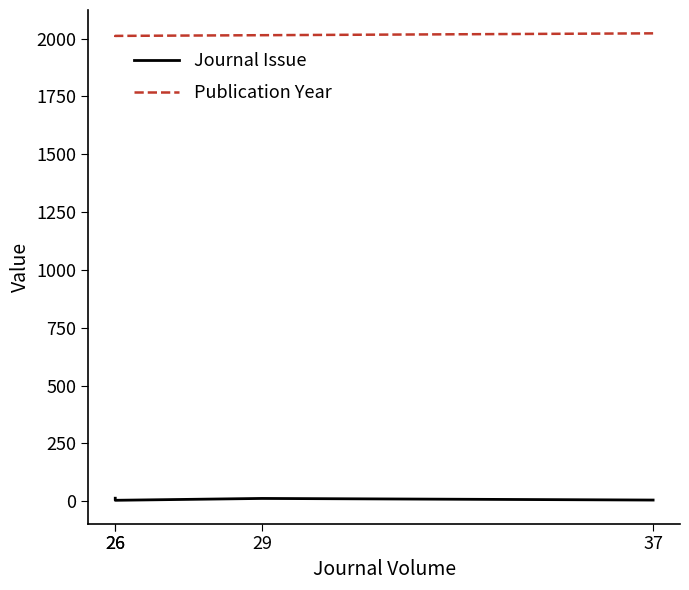

The Publication Year series shows 2012 at 26. True or false?

True